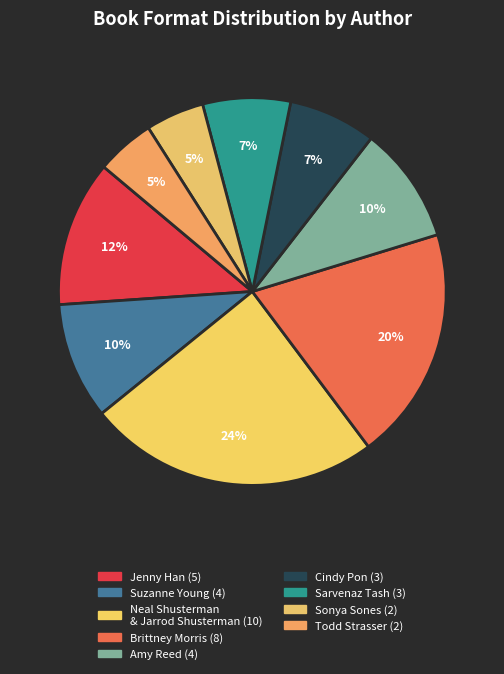

Is there a majority slice in this chart?

No